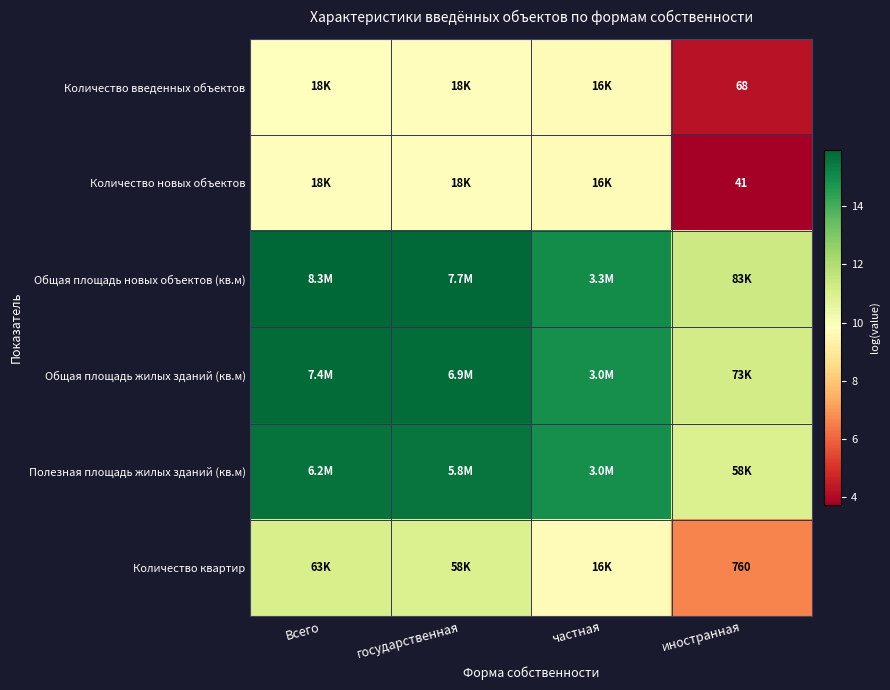

Read the Общая площадь новых объектов (кв.м) value at Всего.

15.9